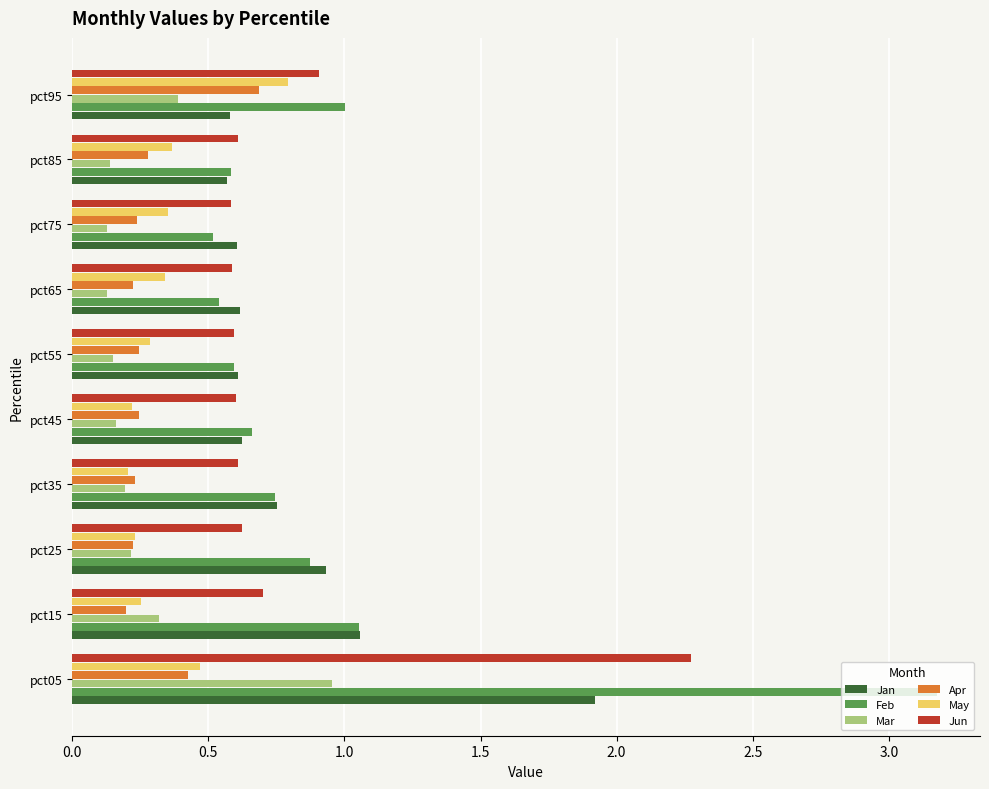

What is the sum of the Jan values at pct95 and pct45?

1.2